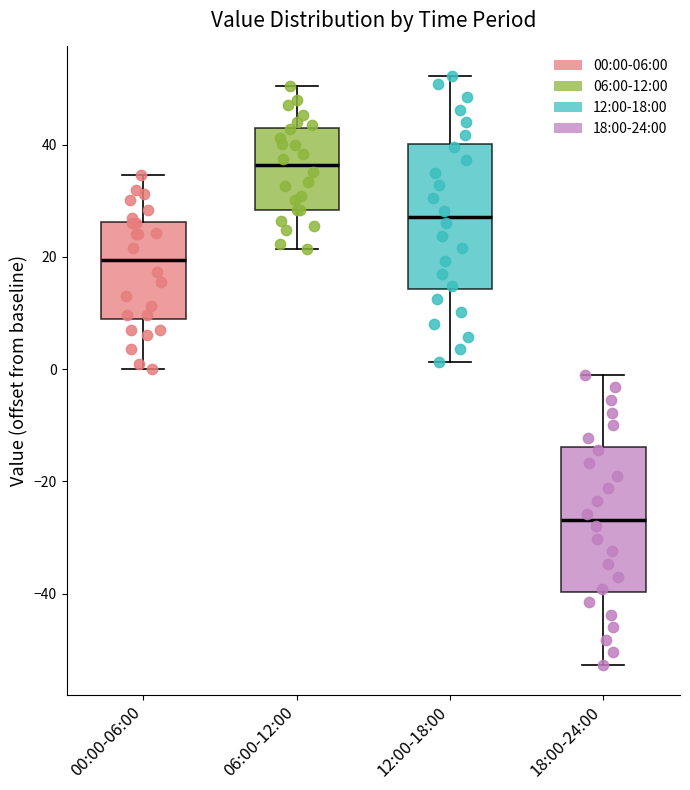

Where is the lower edge of the box for 12:00-18:00 on the y-axis? The values are not printed on the chart, so give them approximately, as read against the axis.

14